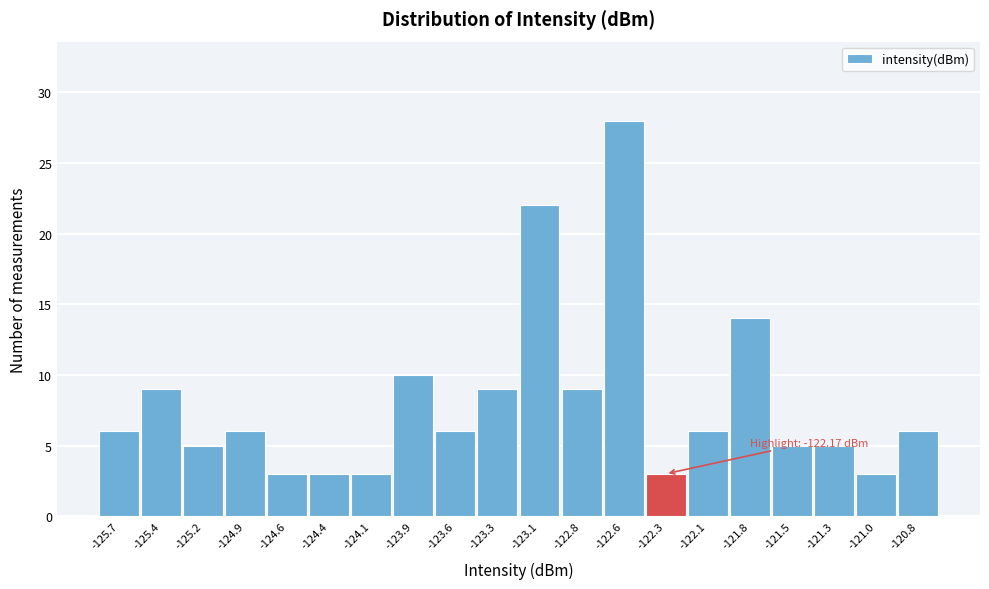

Reading left to right, what are all the values shown in this chart?

6	9	5	6	3	3	3	10	6	9	22	9	28	3	6	14	5	5	3	6